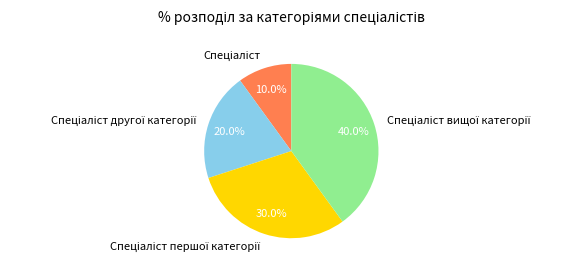

Is there any slice that represents more than half of the pie?

No